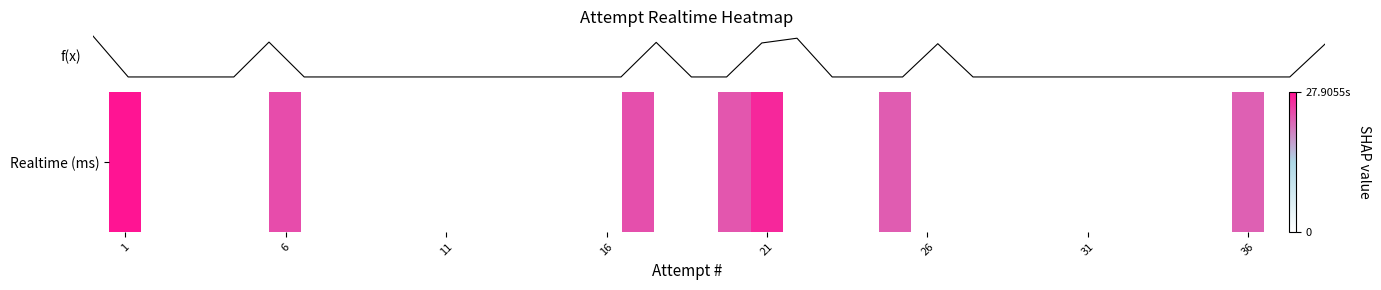

What is the maximum value shown in the chart?

27905545